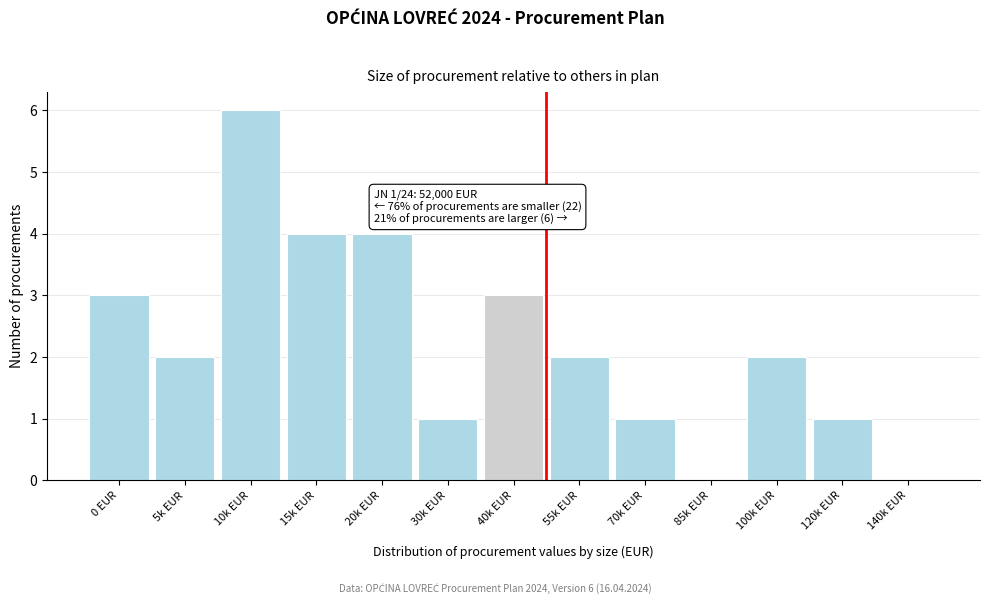

Reading left to right, what are all the values shown in this chart?

0 EUR=3	5k EUR=2	10k EUR=6	15k EUR=4	20k EUR=4	30k EUR=1	40k EUR=3	55k EUR=2	70k EUR=1	85k EUR=0	100k EUR=2	120k EUR=1	140k EUR=0